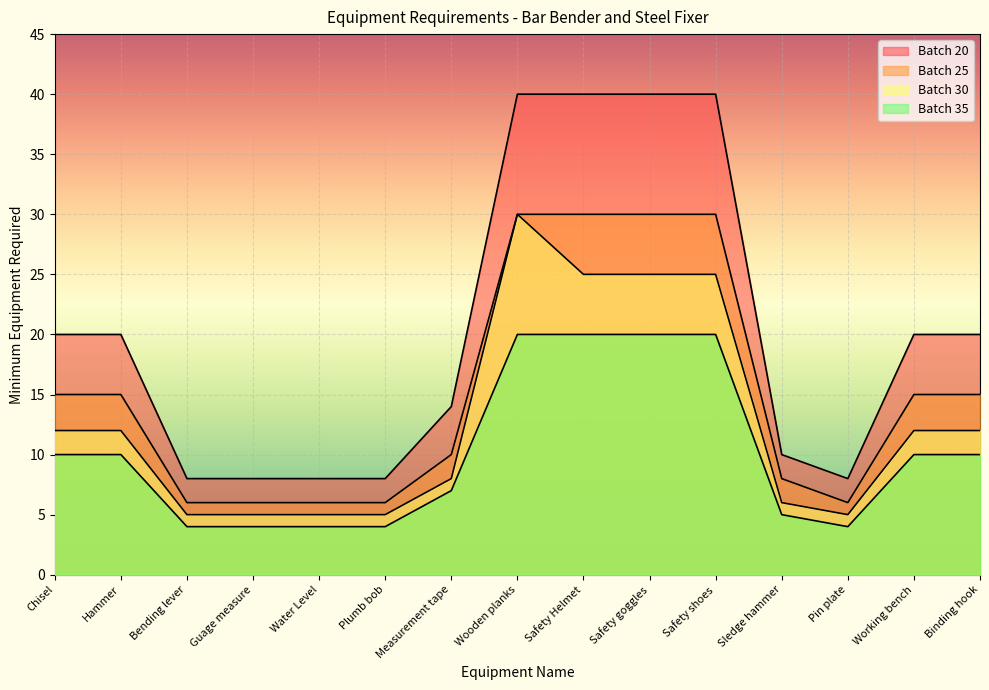

How many lines are shown in the chart?

4